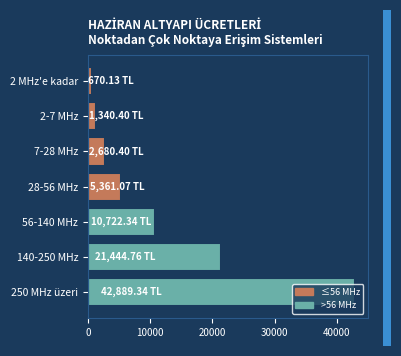

Does the chart contain any negative values?

No